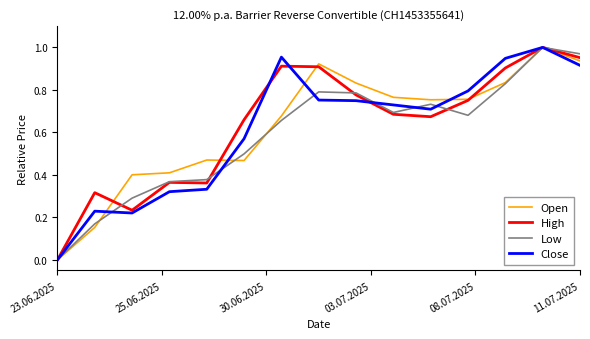

Does the chart display data point markers on the line(s)?

No